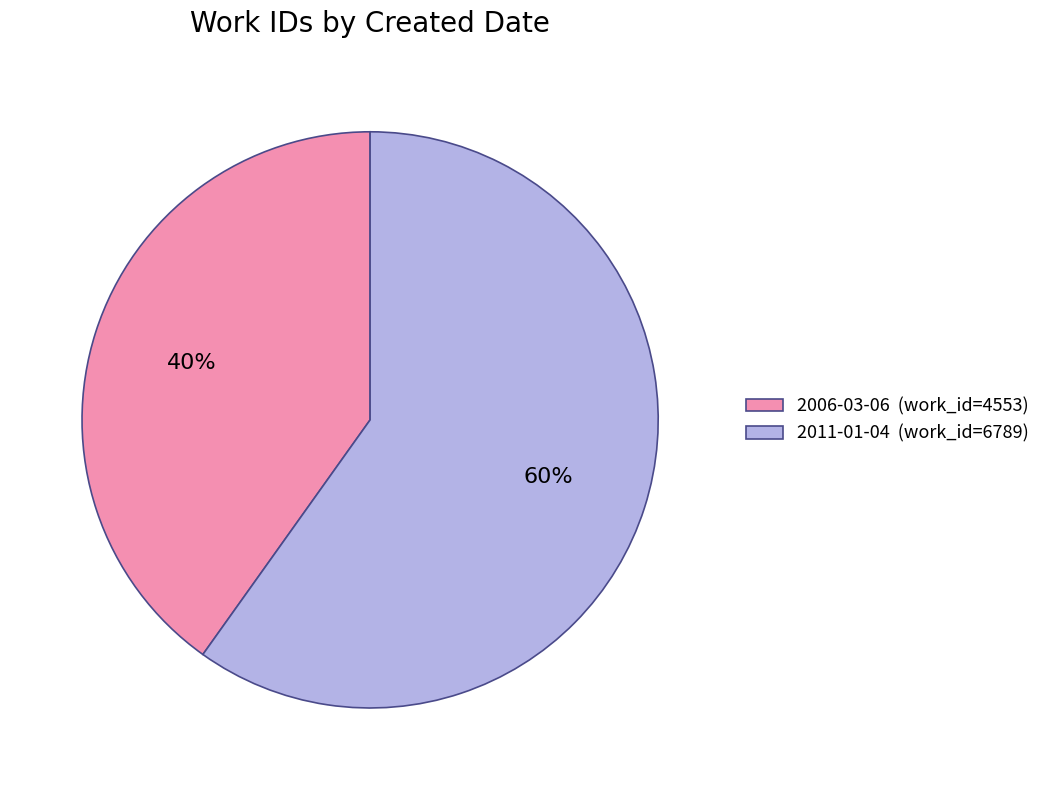

Do 2006-03-06 (work_id=4553) and 2011-01-04 (work_id=6789) together represent more than half of the pie?

Yes